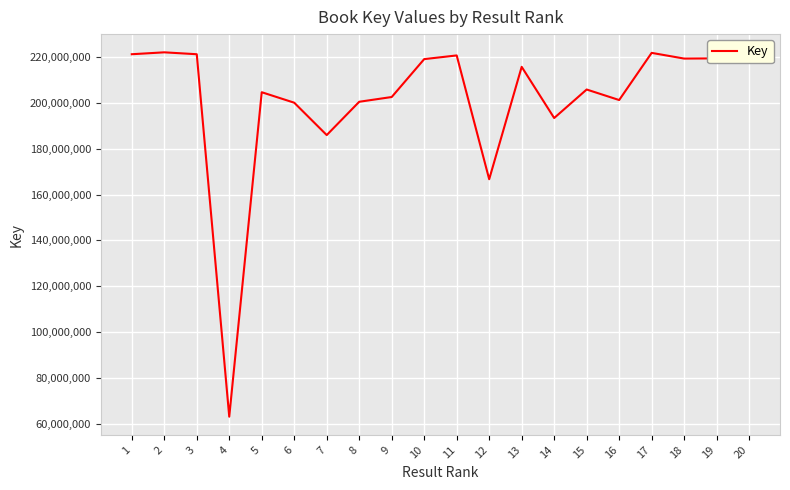

What is the ratio of the value at 7 to the value at 9?

0.9